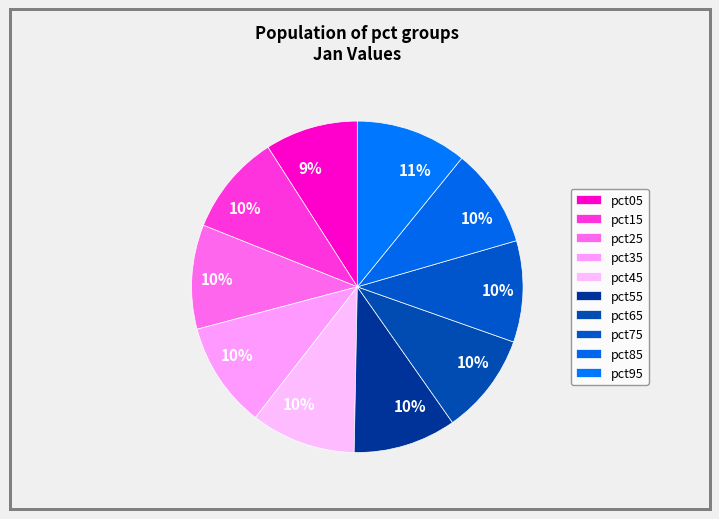

To the nearest percent, what portion does pct95 represent?

11%